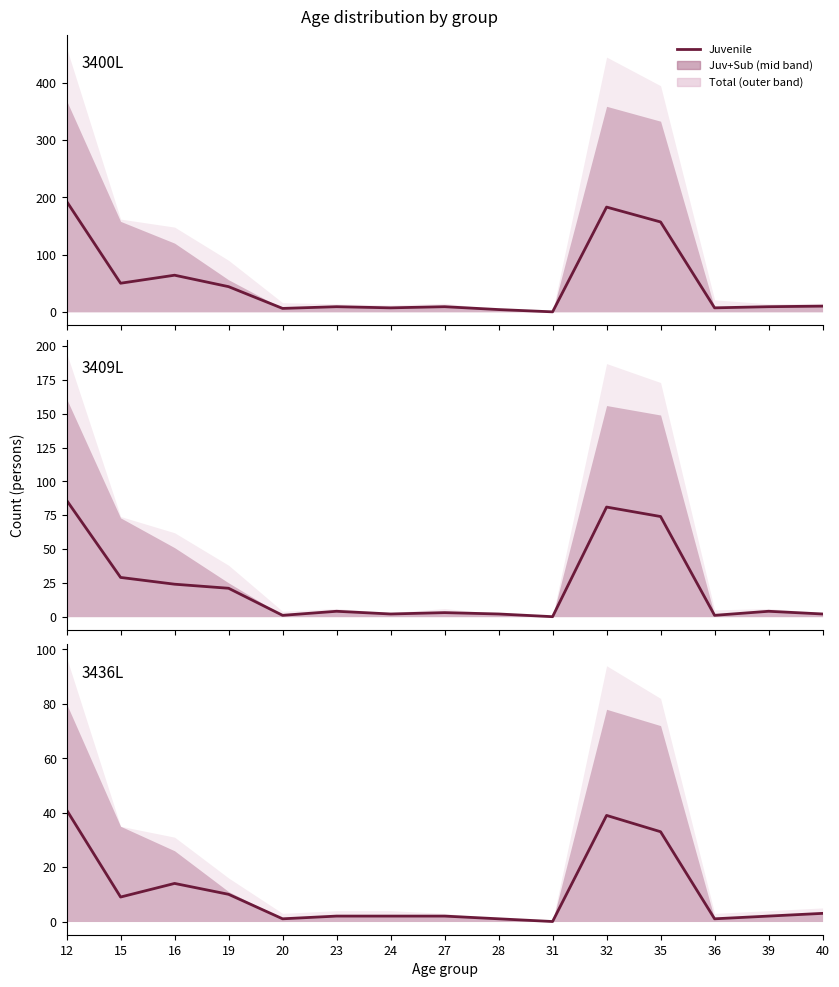

Does the chart display data point markers on the line(s)?

No